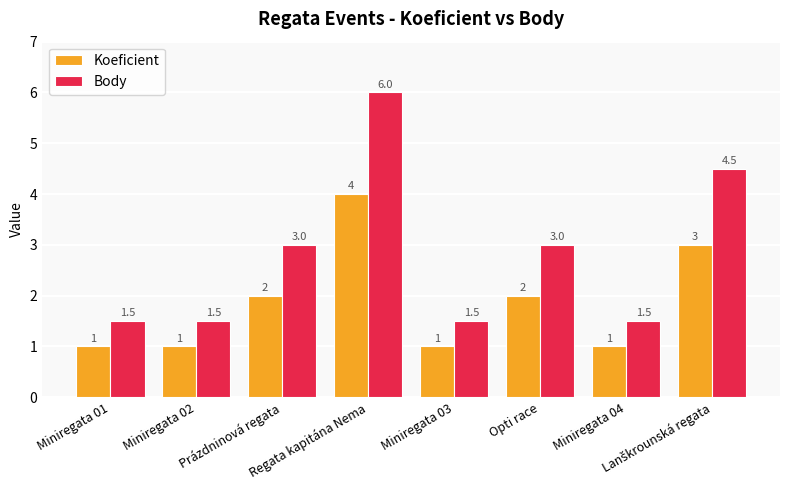

What is the greatest value displayed?

6.0